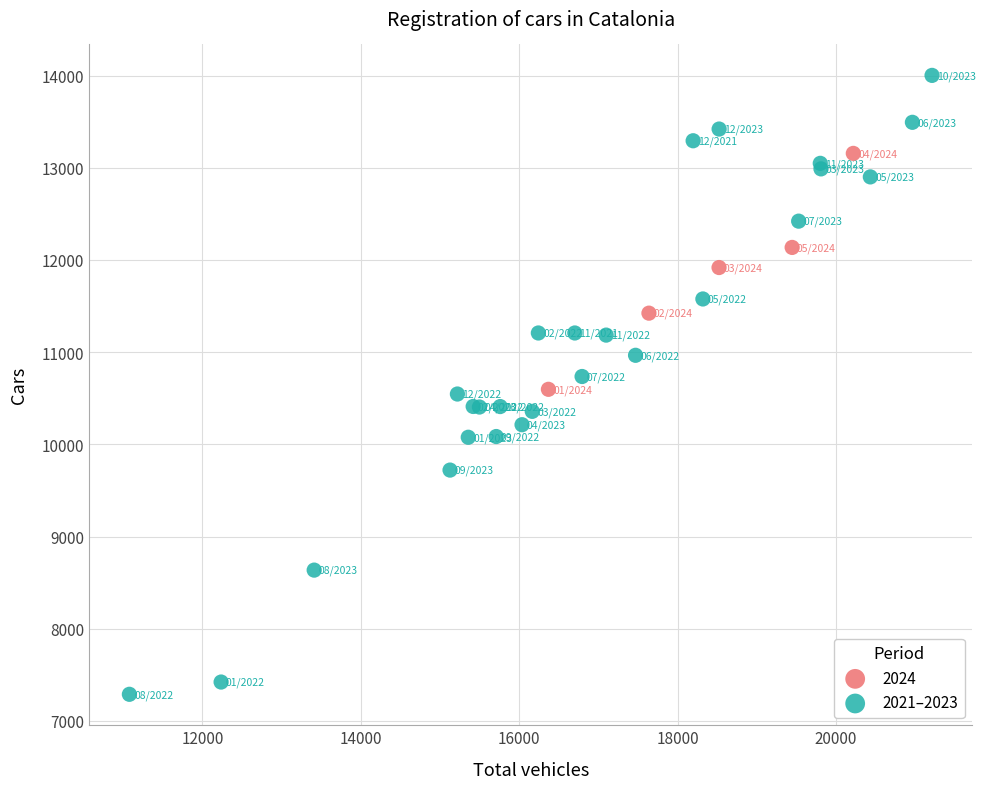

Which series contains the lowest Y value?

2021–2023